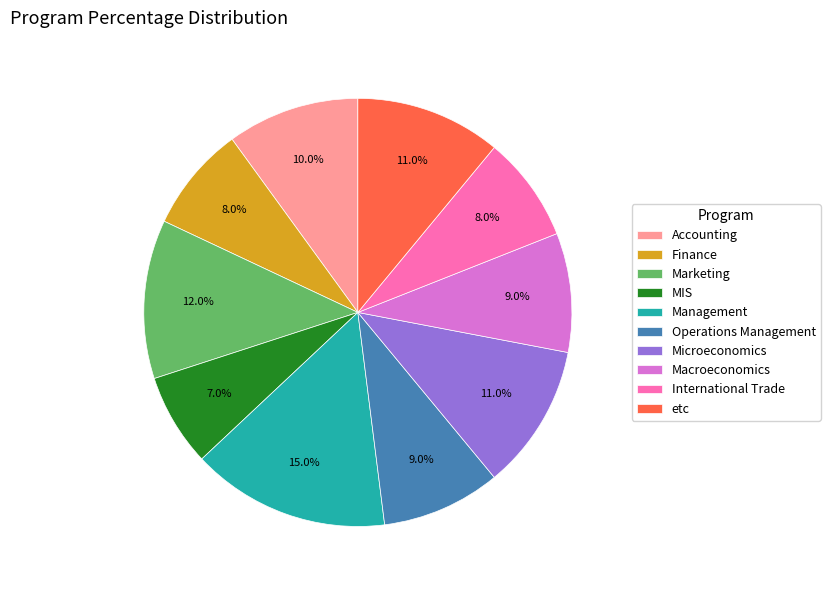

Approximately how many times larger is the value at Microeconomics compared to Finance?

1.4